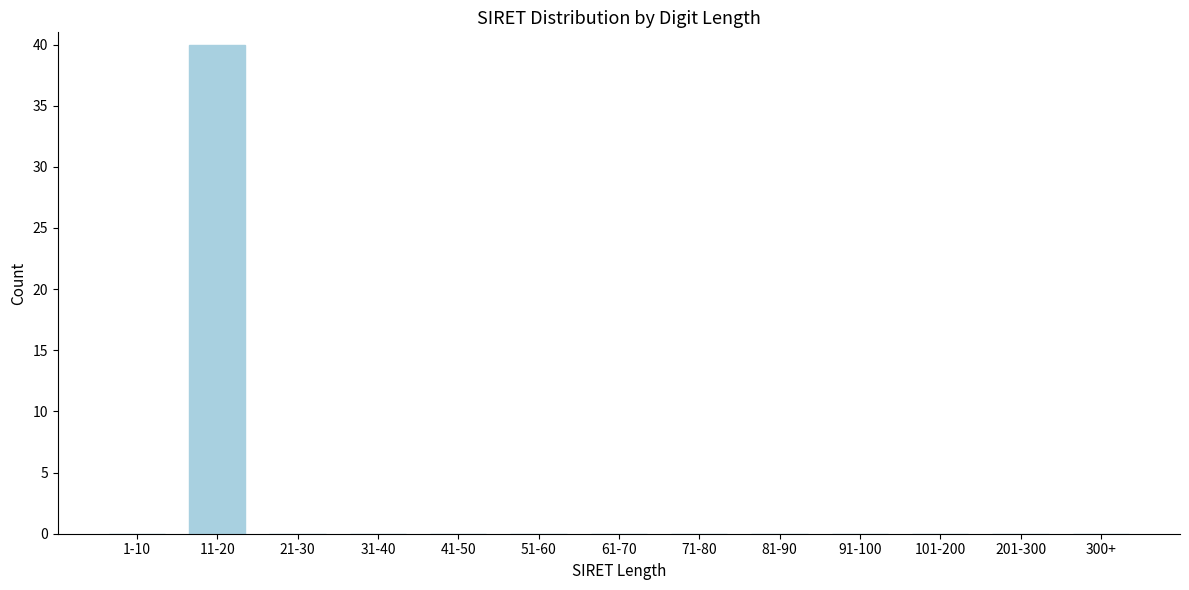

Reading left to right, list all the values displayed in this chart.

1-10=0	11-20=40	21-30=0	31-40=0	41-50=0	51-60=0	61-70=0	71-80=0	81-90=0	91-100=0	101-200=0	201-300=0	300+=0